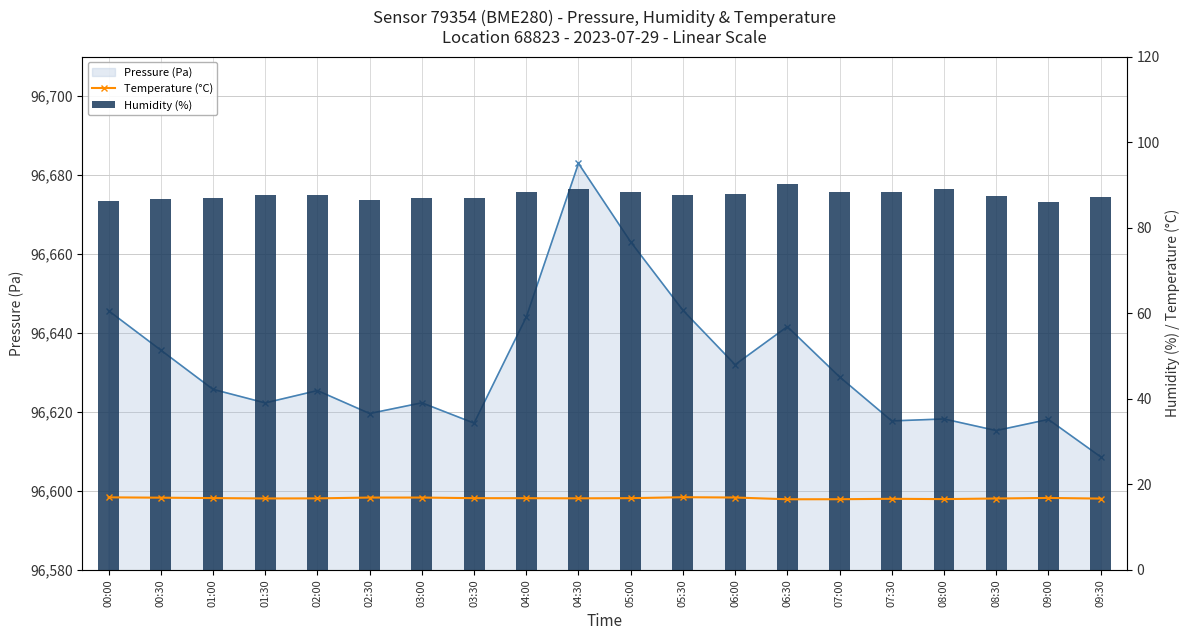

The Humidity (%) series shows 86.6 at 02:30. True or false?

True